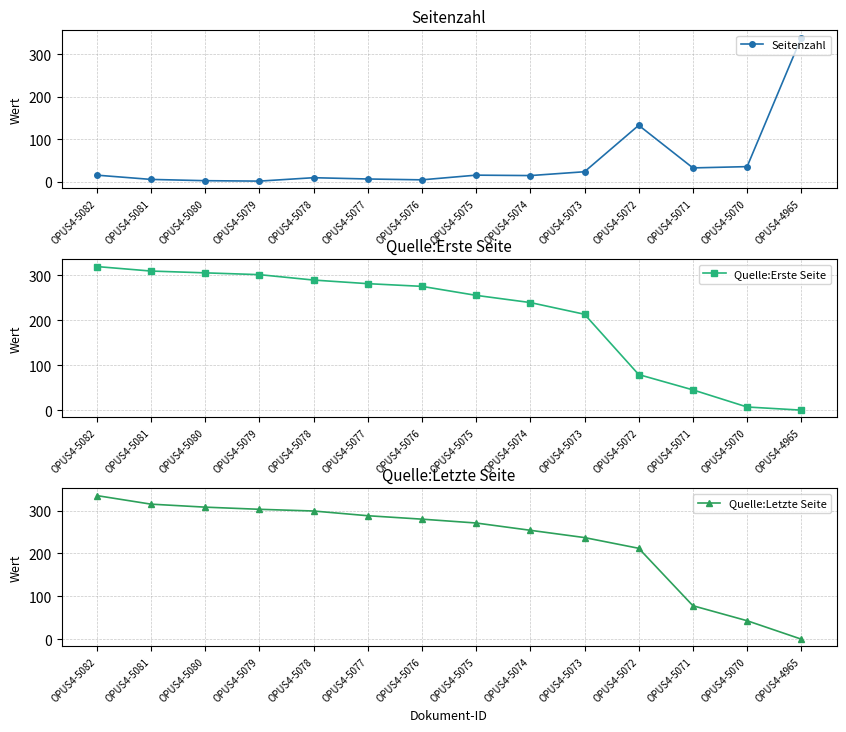

What are all the series names shown in the legend?

Seitenzahl, Quelle:Erste Seite, Quelle:Letzte Seite